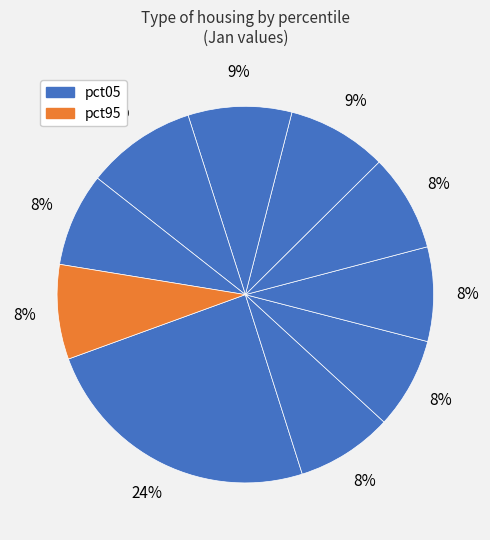

How many segments does this pie chart have?

10